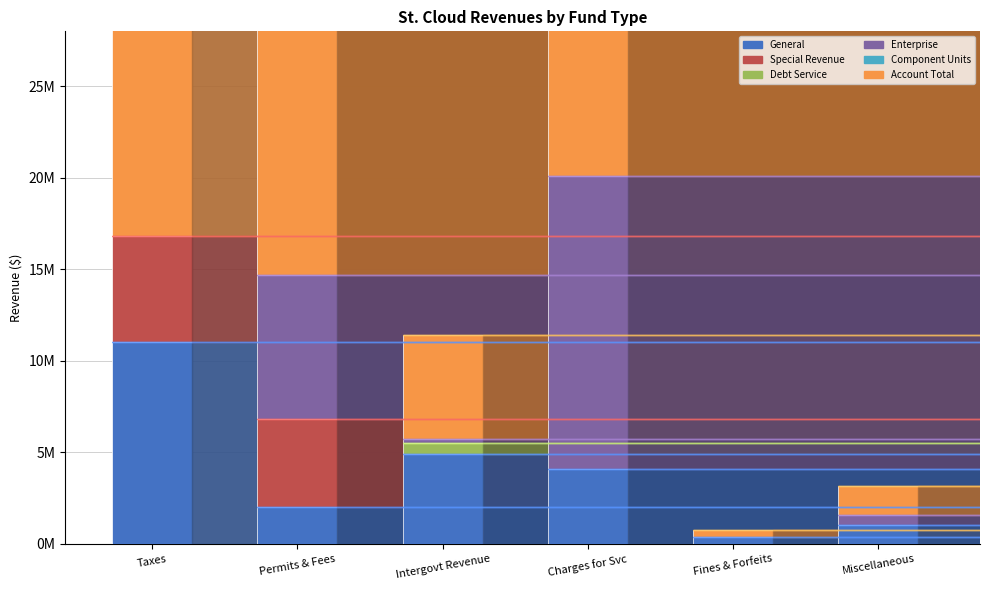

Reading left to right, extract all data points from this chart.

General: 11050159	2039237	4891329	4096482	366916	1023487
Special Revenue: 5758881	4809595	0	0	0	0
Debt Service: 0	0	641593	0	0	0
Enterprise: 0	7823447	168999	15991451	0	548697
Component Units: 0	0	0	0	0	0
Account Total: 16809040	14672279	5706866	20087933	366916	1572184